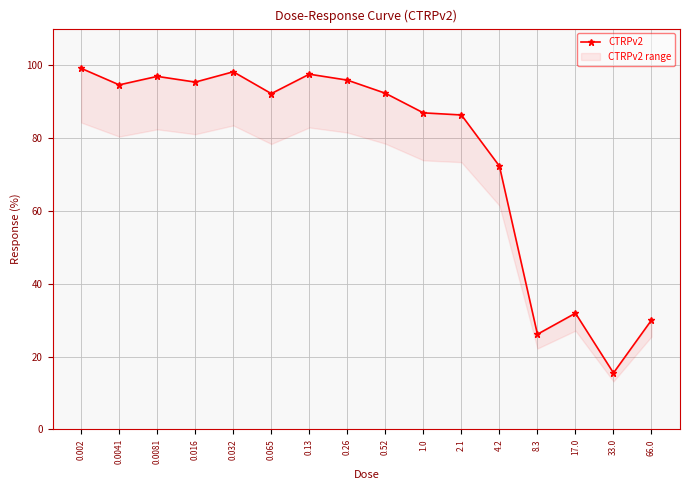

How many data points are above 92?

9